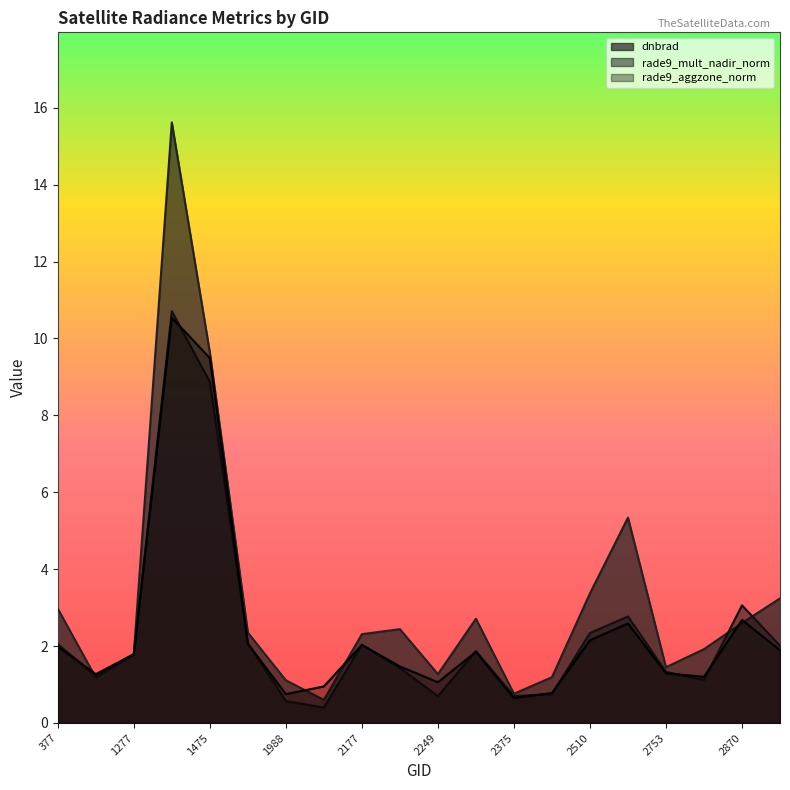

How many series are shown in this chart?

3